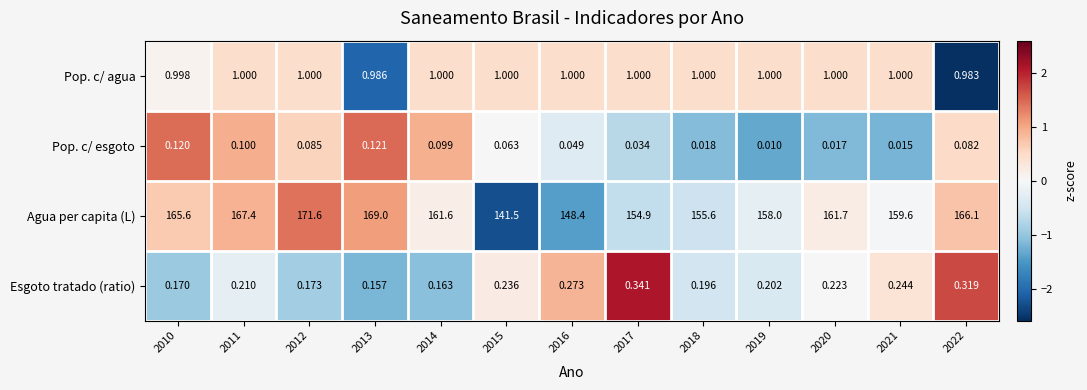

Between 2014 and 2021, which series saw the biggest shift?

Agua per capita (L)